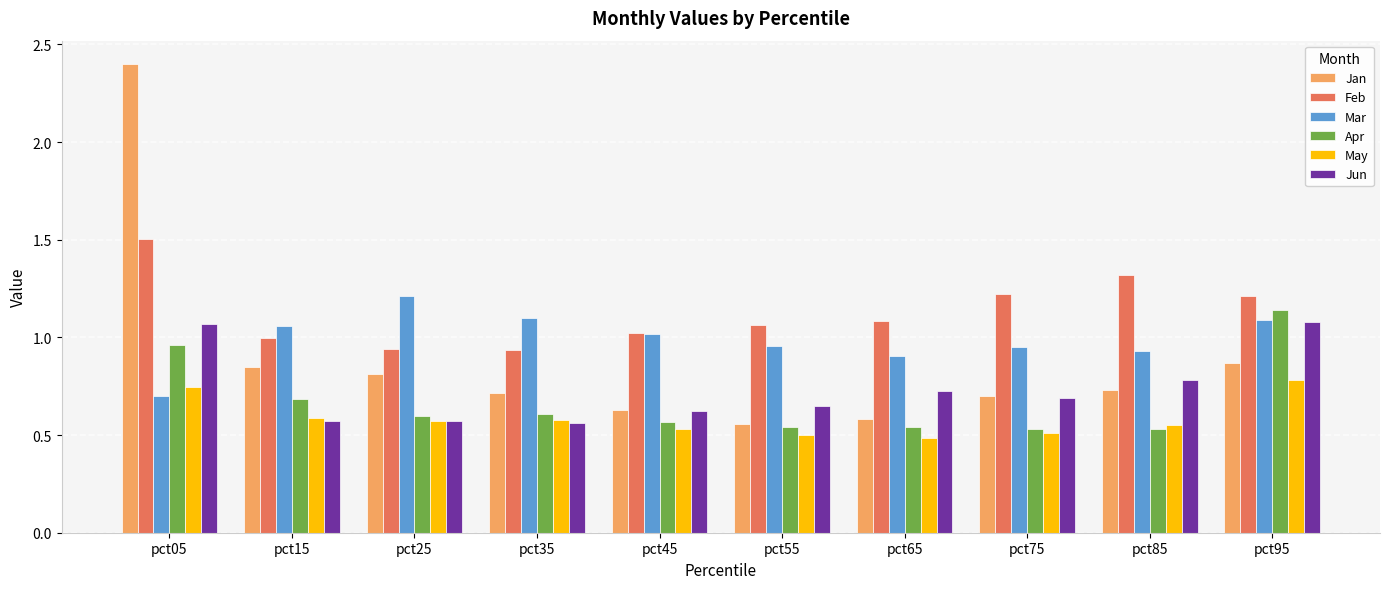

What is the difference between the Jan values at pct95 and pct85?

0.1